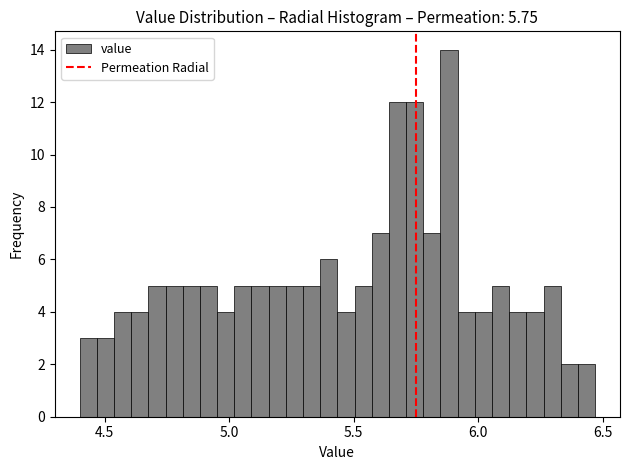

Read against the x-axis, roughly where is the centre of the tallest bar?

5.90